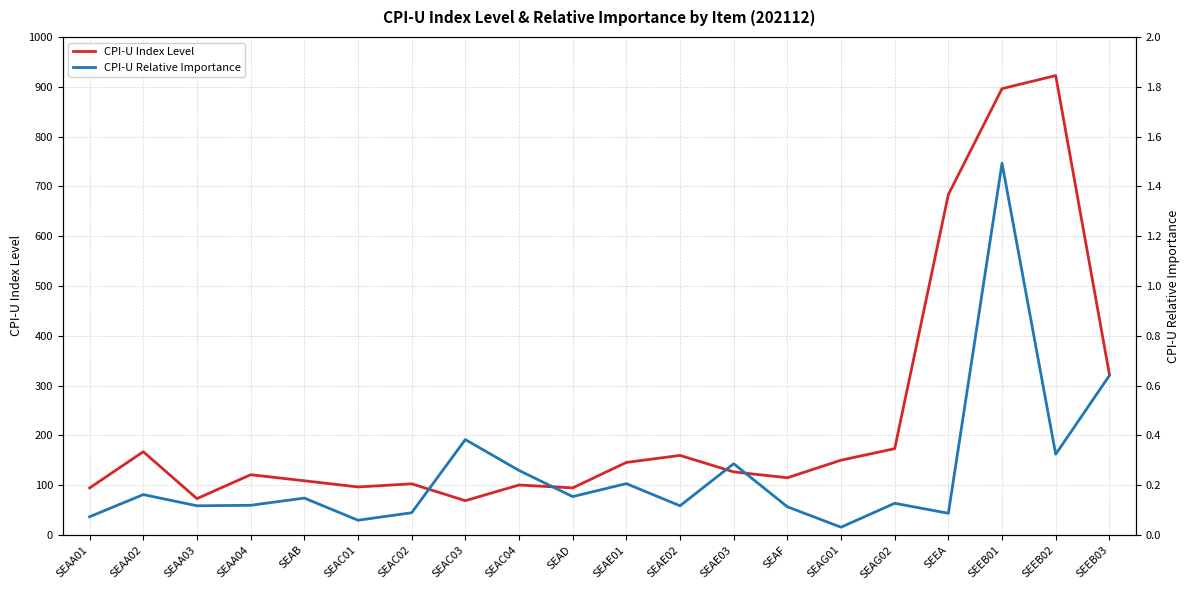

Where is the first local maximum for CPI-U Index Level?

SEAA02